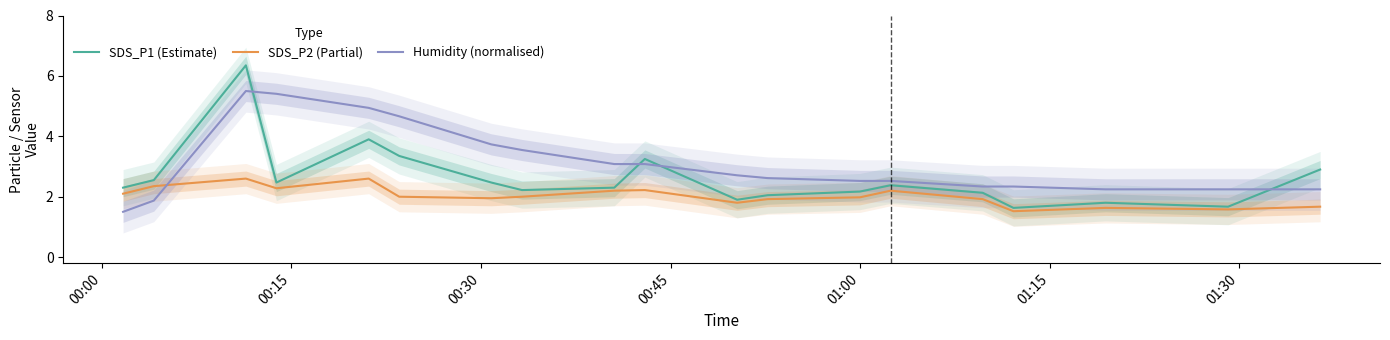

Which series ends up on top after the final intersection of Humidity (normalised) and SDS_P1 (Estimate)?

SDS_P1 (Estimate)